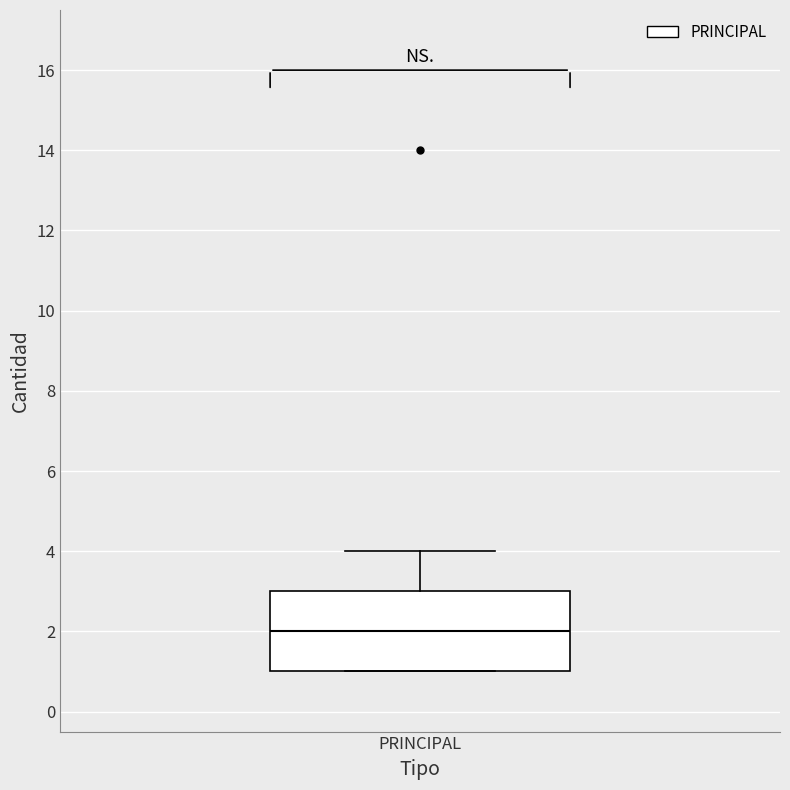

Read this box plot against the y-axis: the position of the median line, the range covered by the box, and the ends of both whiskers. The values are not printed on the chart, so give them approximately, as read against the axis.

median 2, box 1 to 3, whiskers 1 to 4